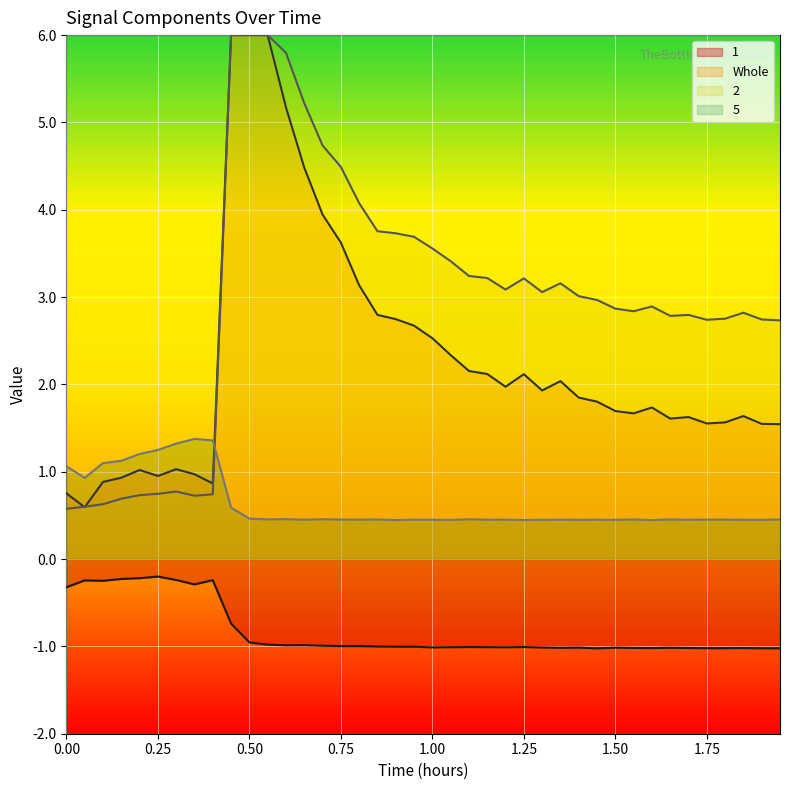

Which series has the largest range (max minus min)?

5